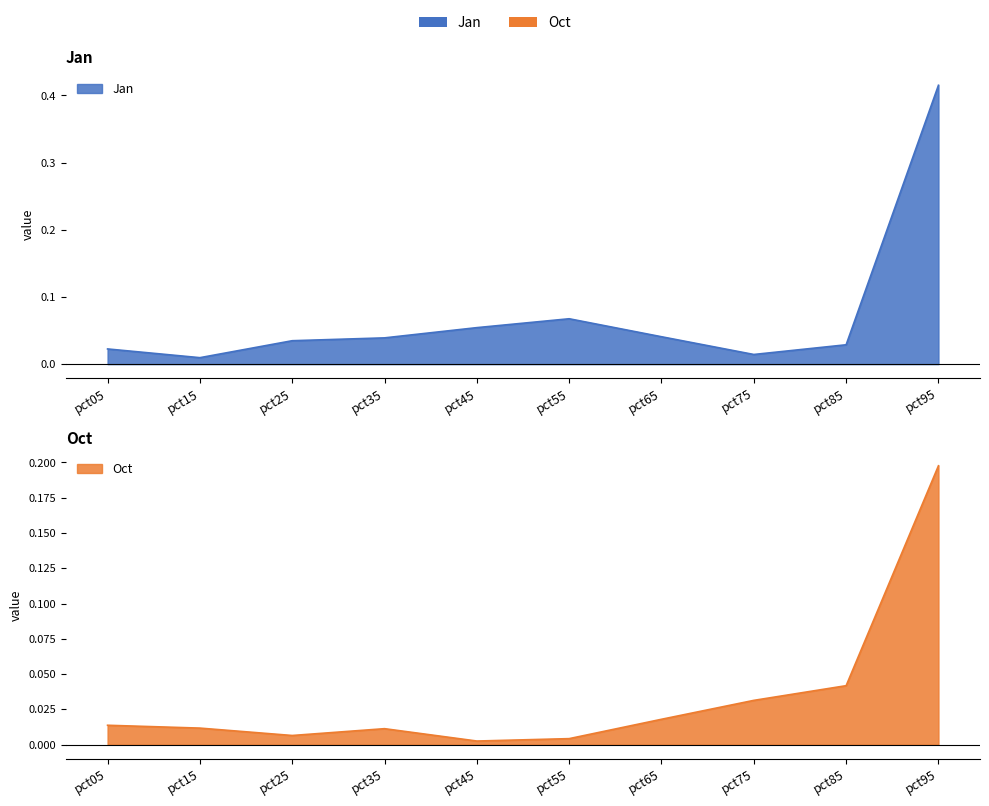

At which category is the sum across all series the highest?

pct95